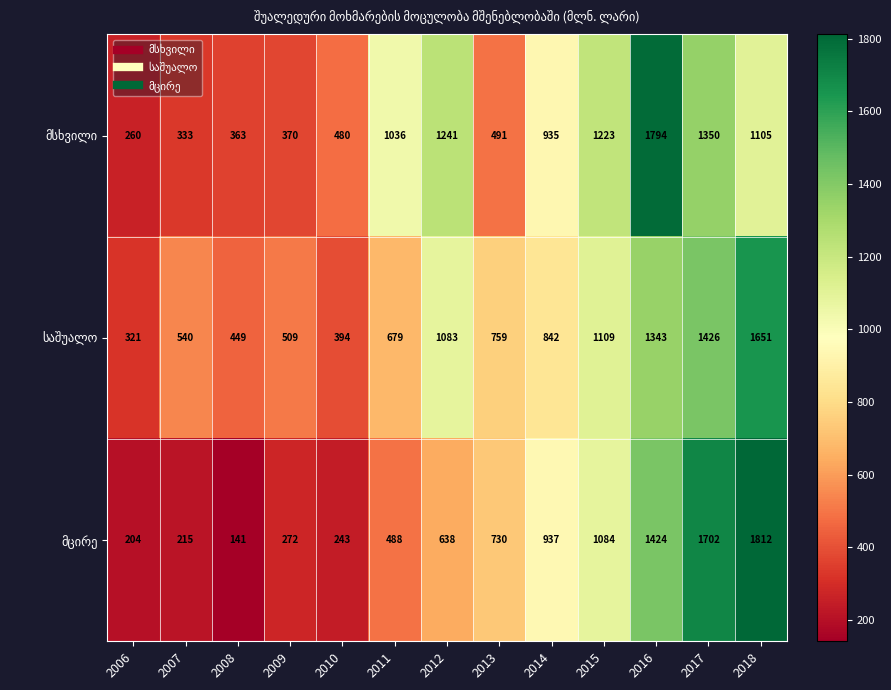

What is the total value across all series at 2009?

1151